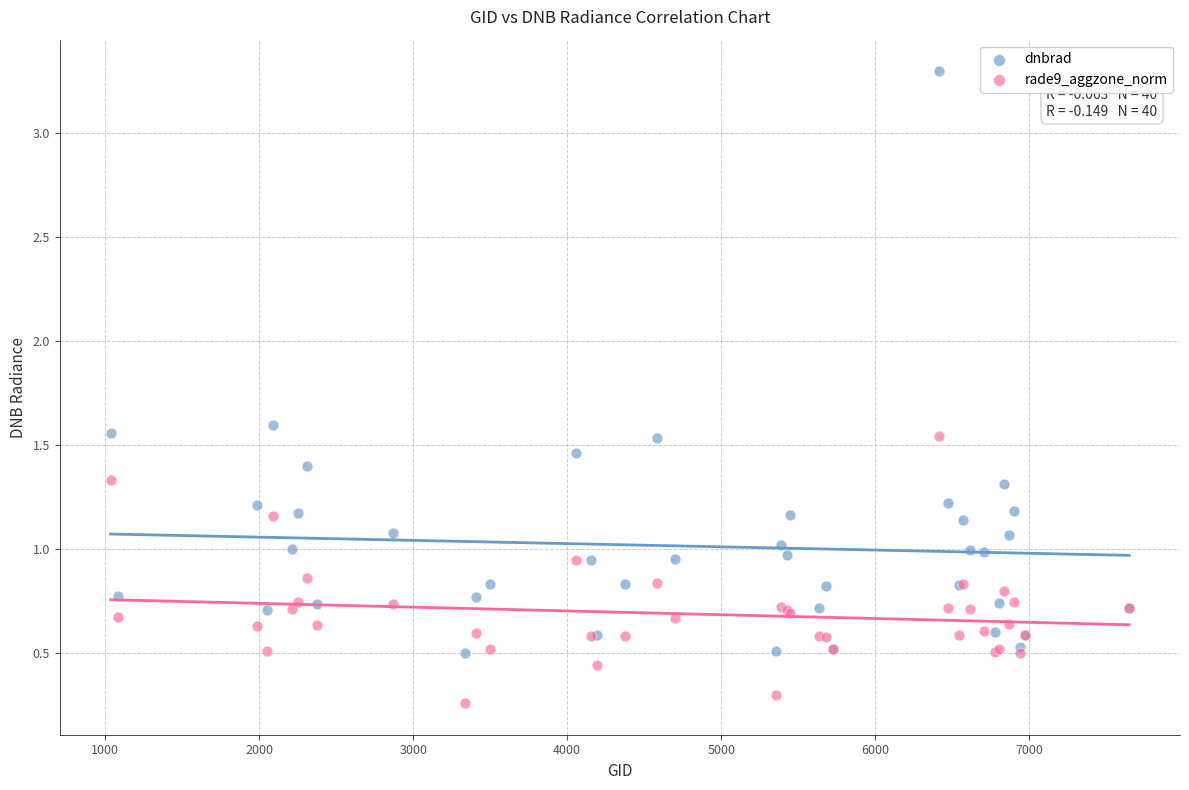

Which series contains the highest Y value?

dnbrad